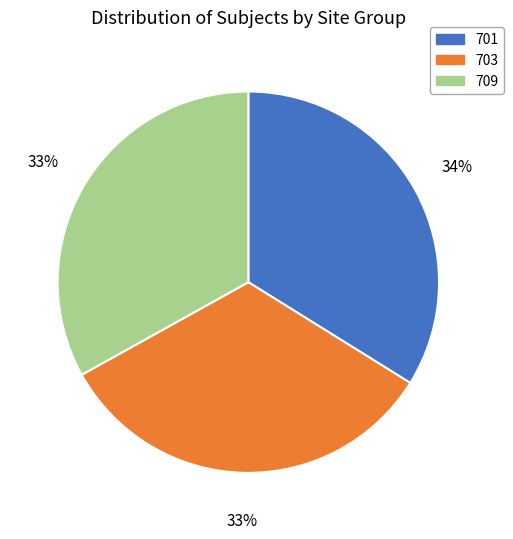

Is there a majority slice in this chart?

No